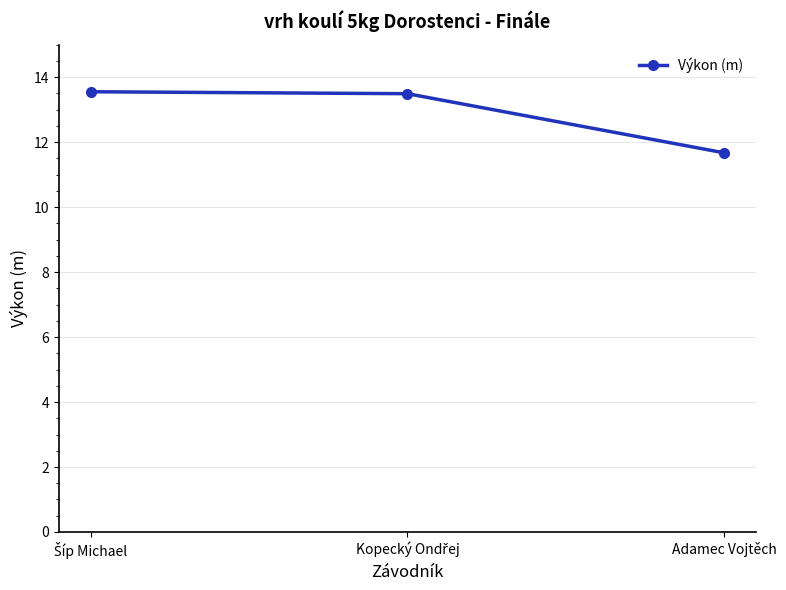

What is the minimum value shown in the chart?

11.7